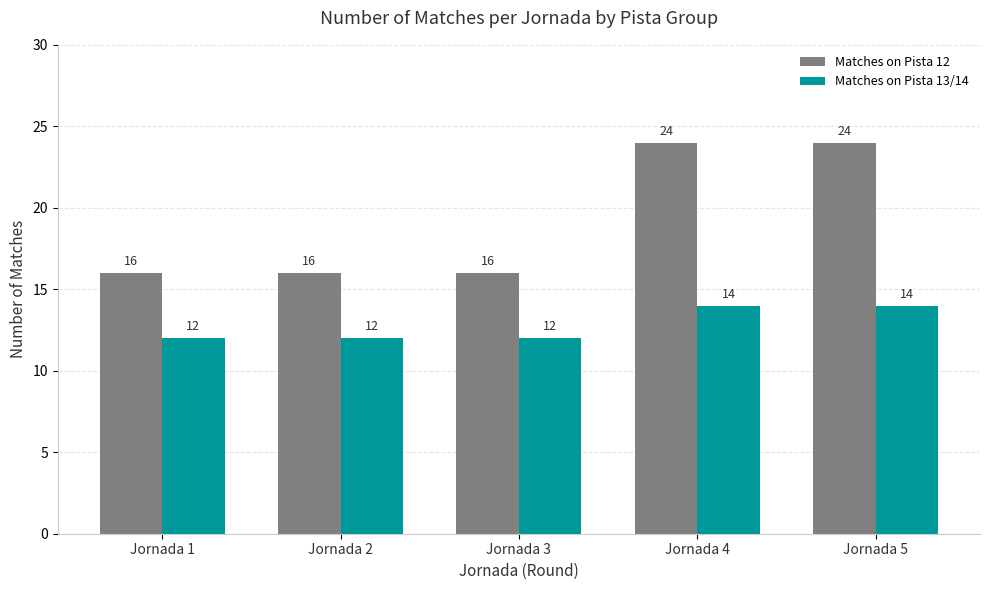

How many categories are shown in the chart?

5